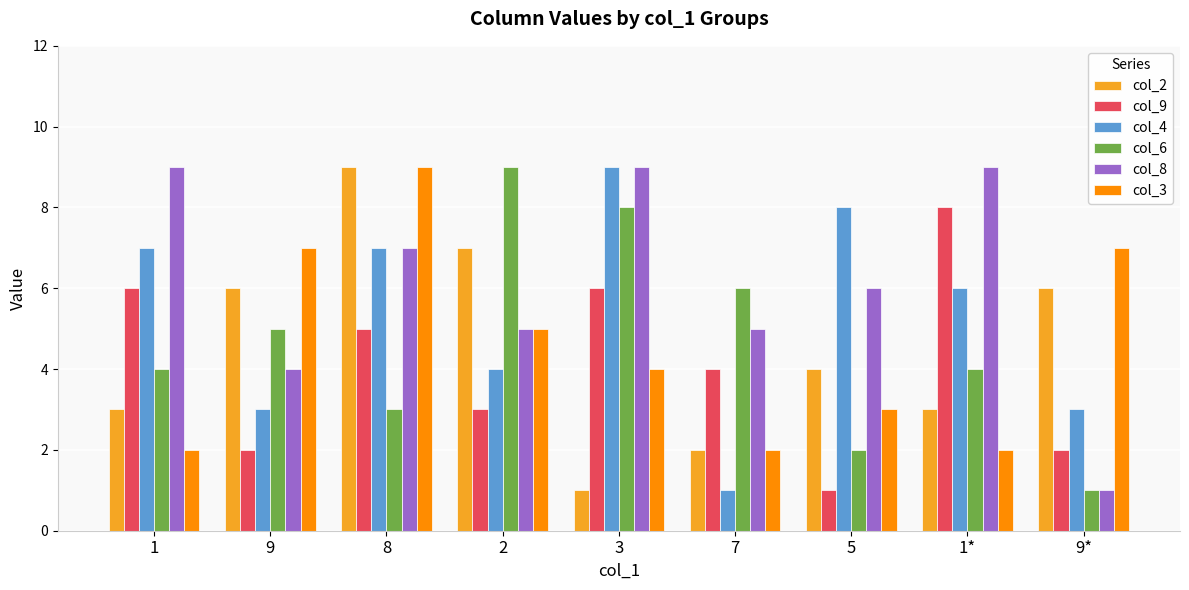

What value does the col_6 series have at 9?

5